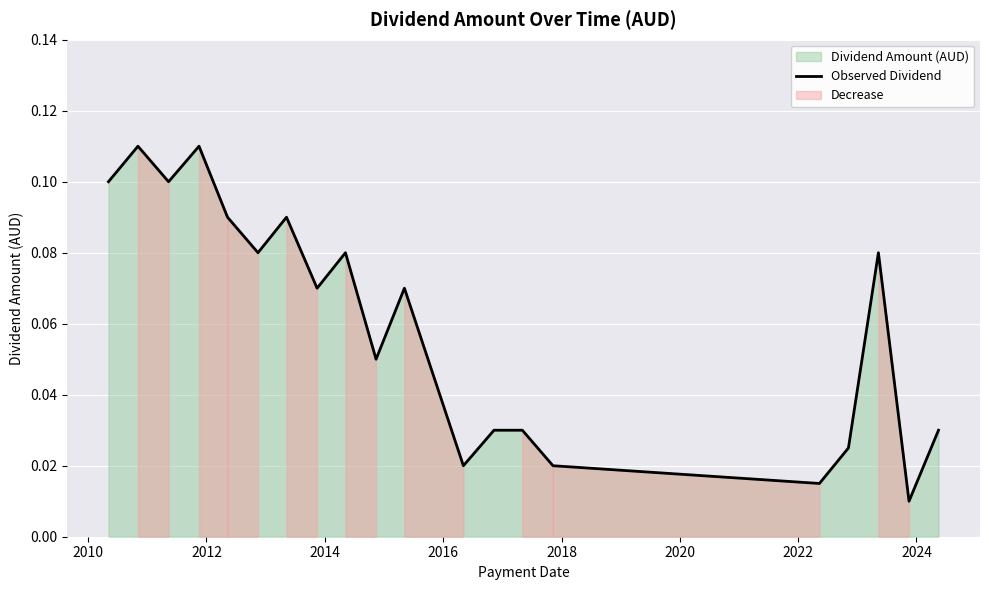

True or false: the data shows 0.0 at 13.

False